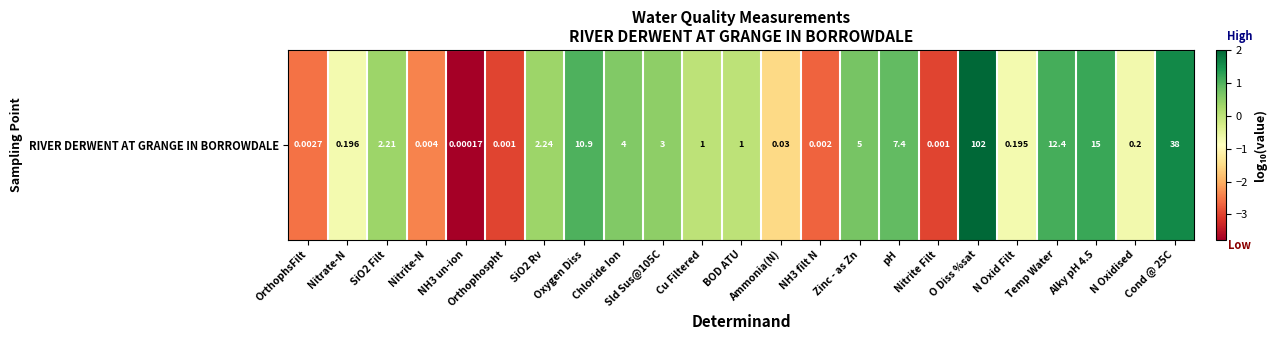

What is the difference between the values at Chloride Ion and Ammonia(N)?

2.1